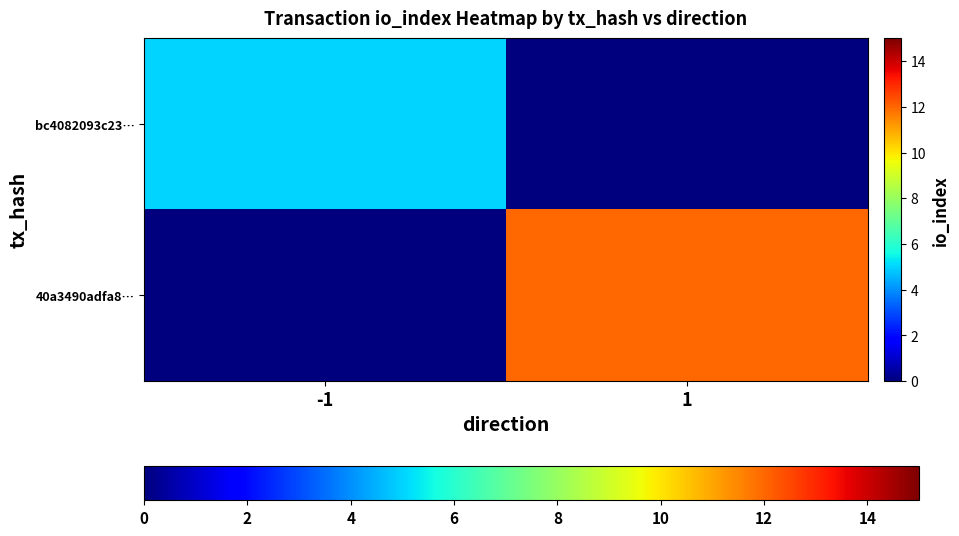

Which category has the highest value in the 40a3490adfa8… series?

-1